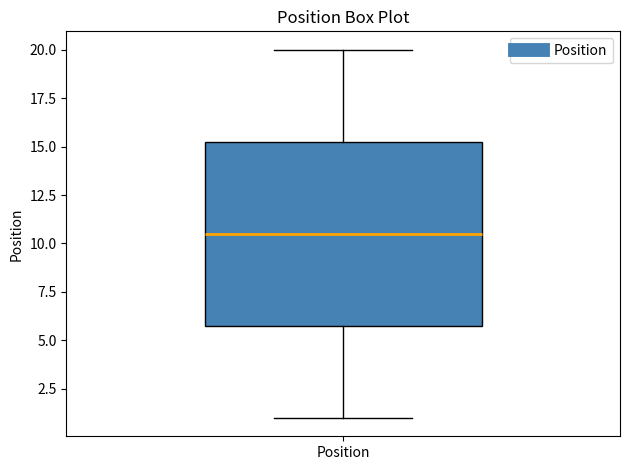

Where does the upper whisker of the box for Position end on the y-axis? The values are not printed on the chart, so give them approximately, as read against the axis.

20.0